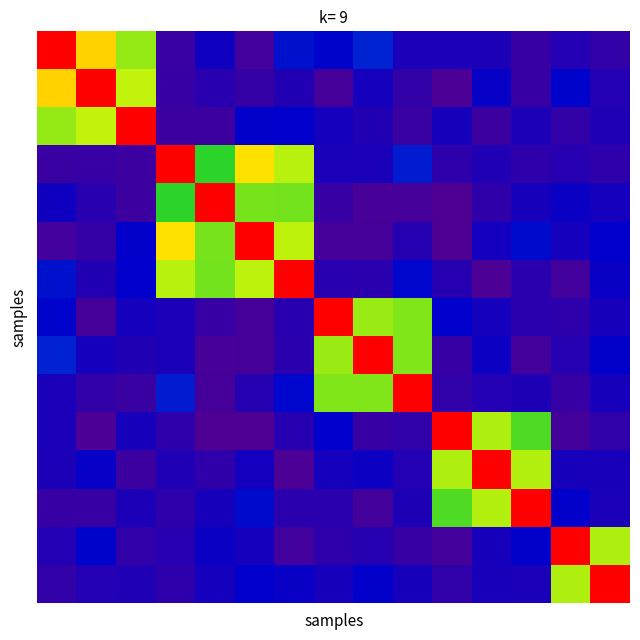

At which category does the chart reach its minimum across all series?

10